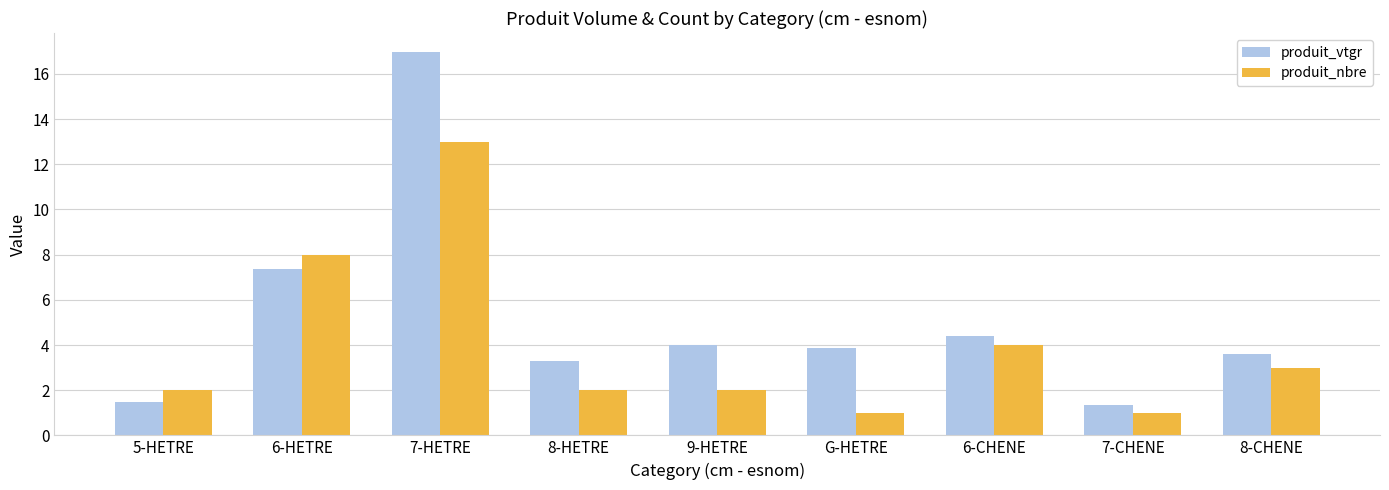

Is it true that produit_nbre equals 3.0 at 8-CHENE?

True